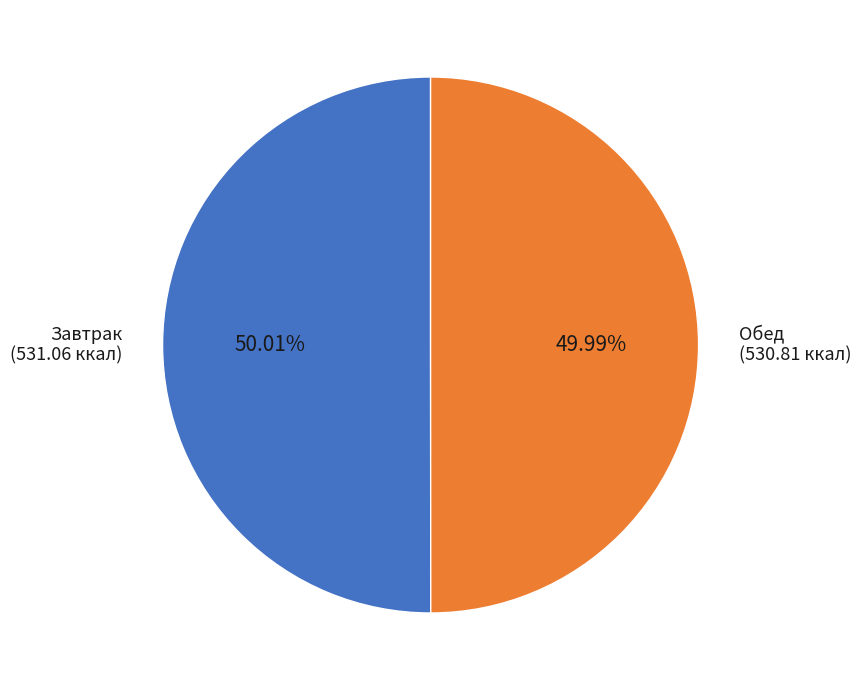

Is there any slice that represents more than half of the pie?

Yes